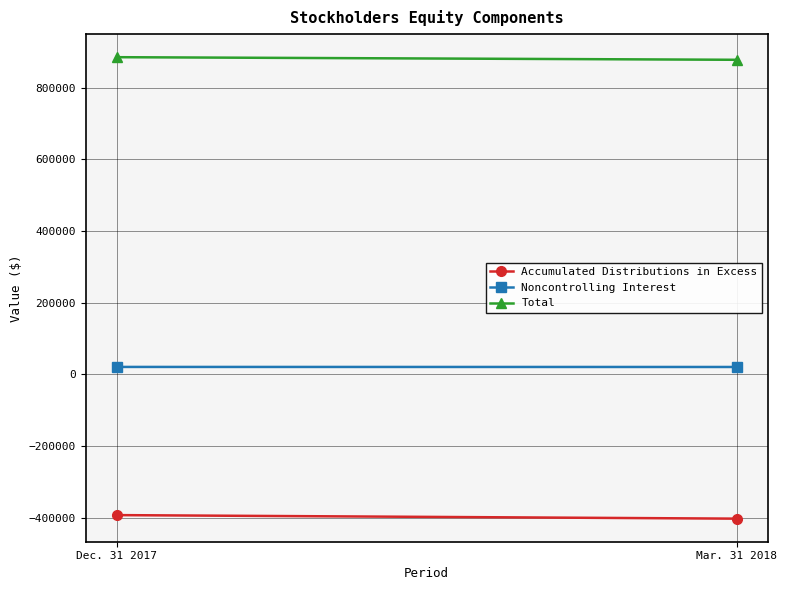

What is the spread (max minus min) of values at Dec. 31 2017?

1277788